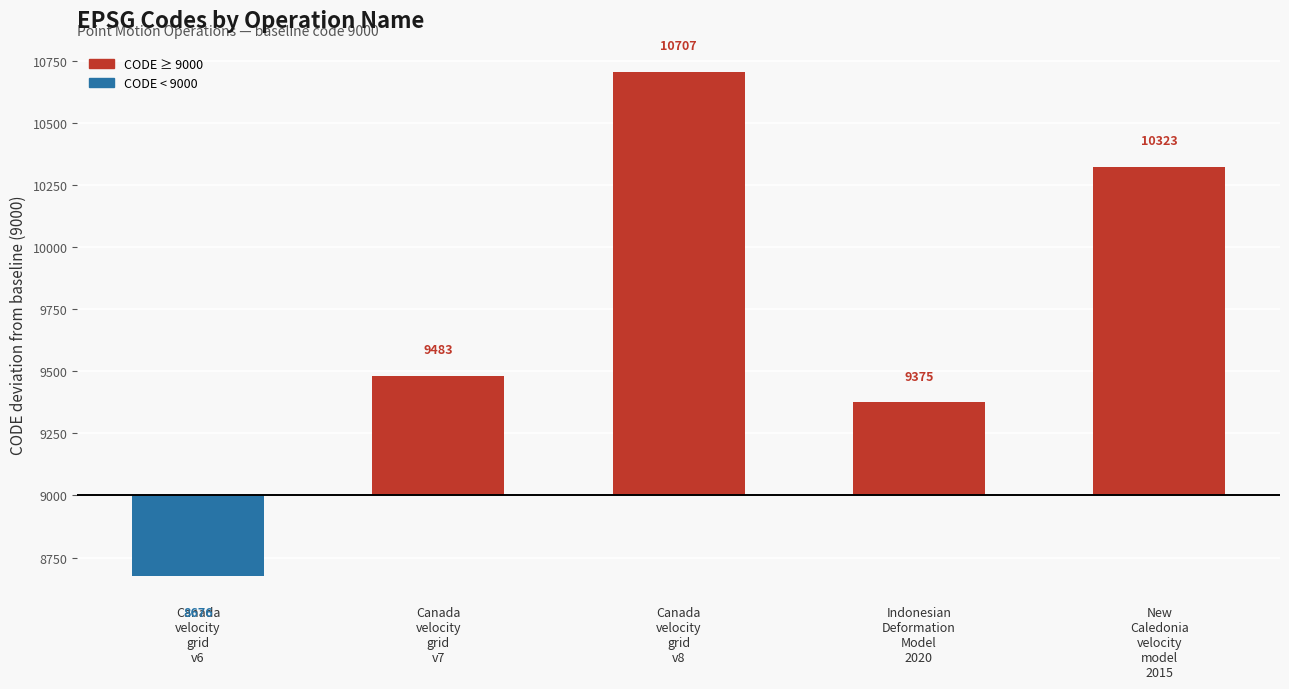

Rank the categories by value from lowest to highest.

Canada velocity grid v6, Indonesian Deformation Model 2020, Canada velocity grid v7, New Caledonia velocity model 2015, Canada velocity grid v8